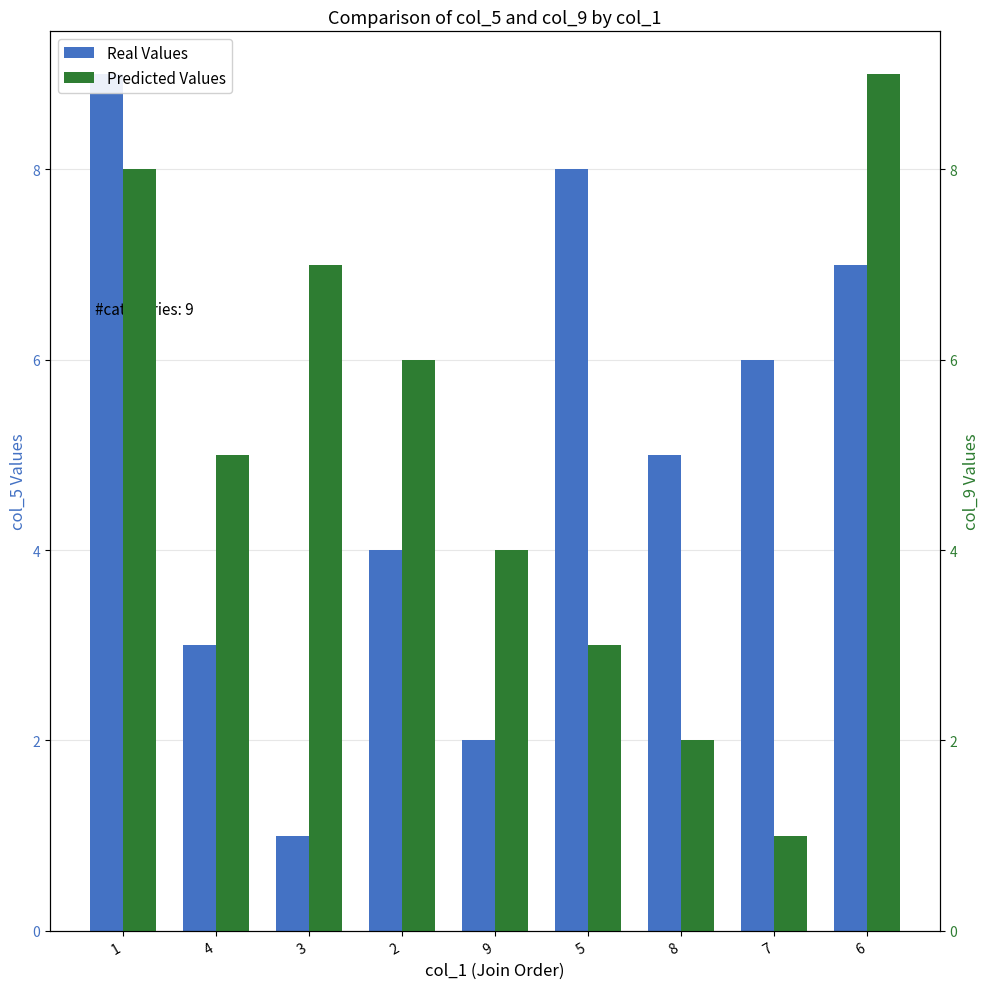

Is the value of Real Values at 2 greater than the value of Predicted Values at 1?

No